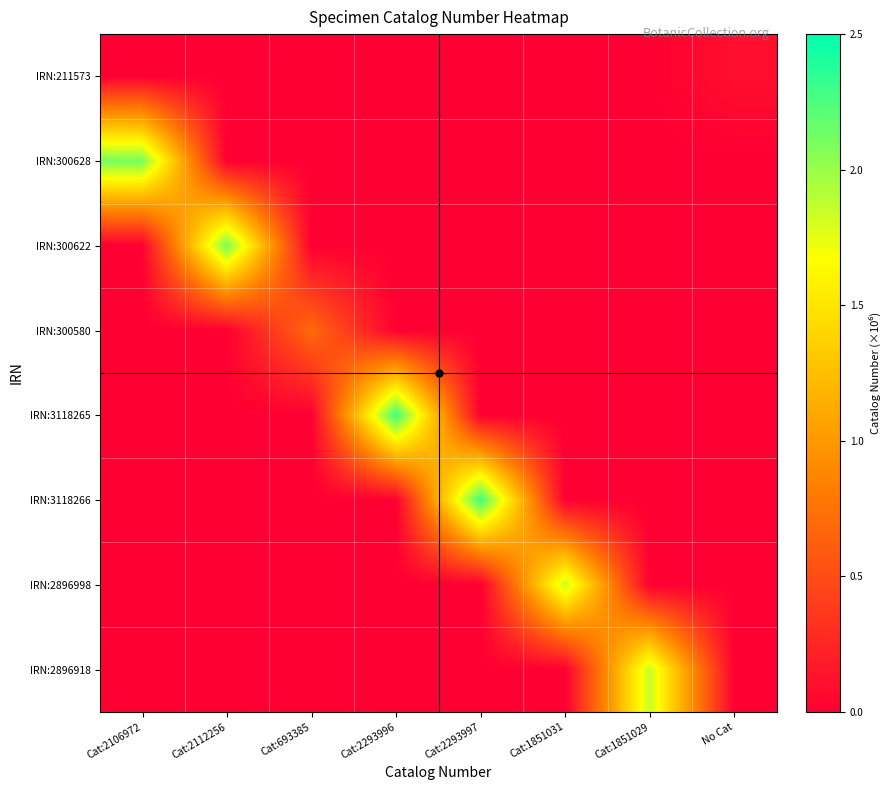

Reading right to left, what are all the values shown in this chart?

IRN:211573: No Cat=0.1	Cat:1851029=0.0	Cat:1851031=0.0	Cat:2293997=0.0	Cat:2293996=0.0	Cat:693385=0.0	Cat:2112256=0.0	Cat:2106972=0.0
IRN:300628: No Cat=0.0	Cat:1851029=0.0	Cat:1851031=0.0	Cat:2293997=0.0	Cat:2293996=0.0	Cat:693385=0.0	Cat:2112256=0.0	Cat:2106972=2.1
IRN:300622: No Cat=0.0	Cat:1851029=0.0	Cat:1851031=0.0	Cat:2293997=0.0	Cat:2293996=0.0	Cat:693385=0.0	Cat:2112256=2.1	Cat:2106972=0.0
IRN:300580: No Cat=0.0	Cat:1851029=0.0	Cat:1851031=0.0	Cat:2293997=0.0	Cat:2293996=0.0	Cat:693385=0.7	Cat:2112256=0.0	Cat:2106972=0.0
IRN:3118265: No Cat=0.0	Cat:1851029=0.0	Cat:1851031=0.0	Cat:2293997=0.0	Cat:2293996=2.3	Cat:693385=0.0	Cat:2112256=0.0	Cat:2106972=0.0
IRN:3118266: No Cat=0.0	Cat:1851029=0.0	Cat:1851031=0.0	Cat:2293997=2.3	Cat:2293996=0.0	Cat:693385=0.0	Cat:2112256=0.0	Cat:2106972=0.0
IRN:2896998: No Cat=0.0	Cat:1851029=0.0	Cat:1851031=1.9	Cat:2293997=0.0	Cat:2293996=0.0	Cat:693385=0.0	Cat:2112256=0.0	Cat:2106972=0.0
IRN:2896918: No Cat=0.0	Cat:1851029=1.9	Cat:1851031=0.0	Cat:2293997=0.0	Cat:2293996=0.0	Cat:693385=0.0	Cat:2112256=0.0	Cat:2106972=0.0